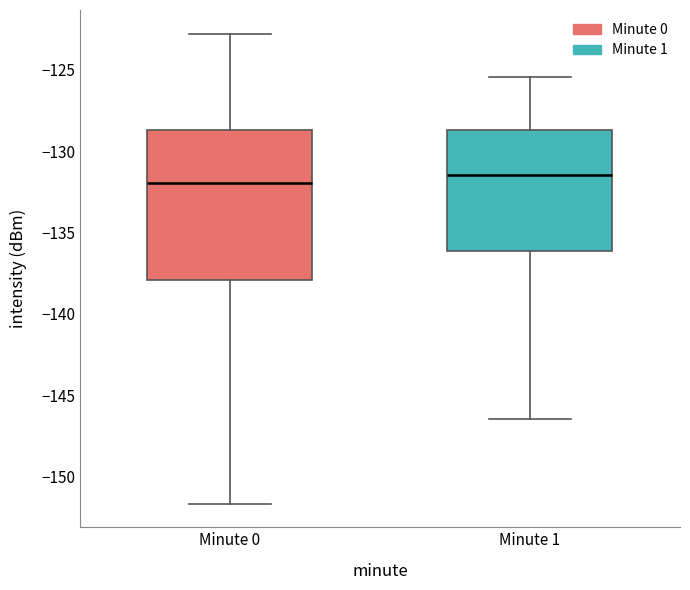

Where does the upper whisker of the box for Minute 1 end on the y-axis? The values are not printed on the chart, so give them approximately, as read against the axis.

-125.5